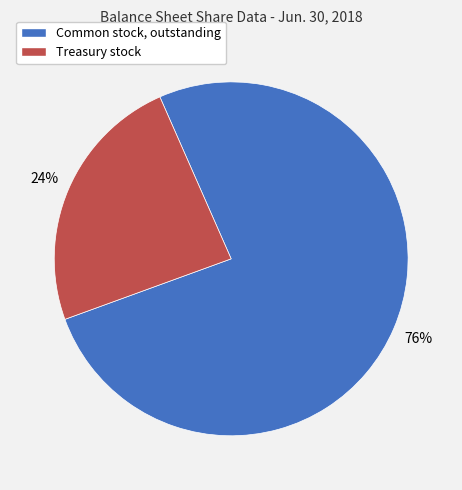

What is the smallest slice in the pie chart?

Treasury stock